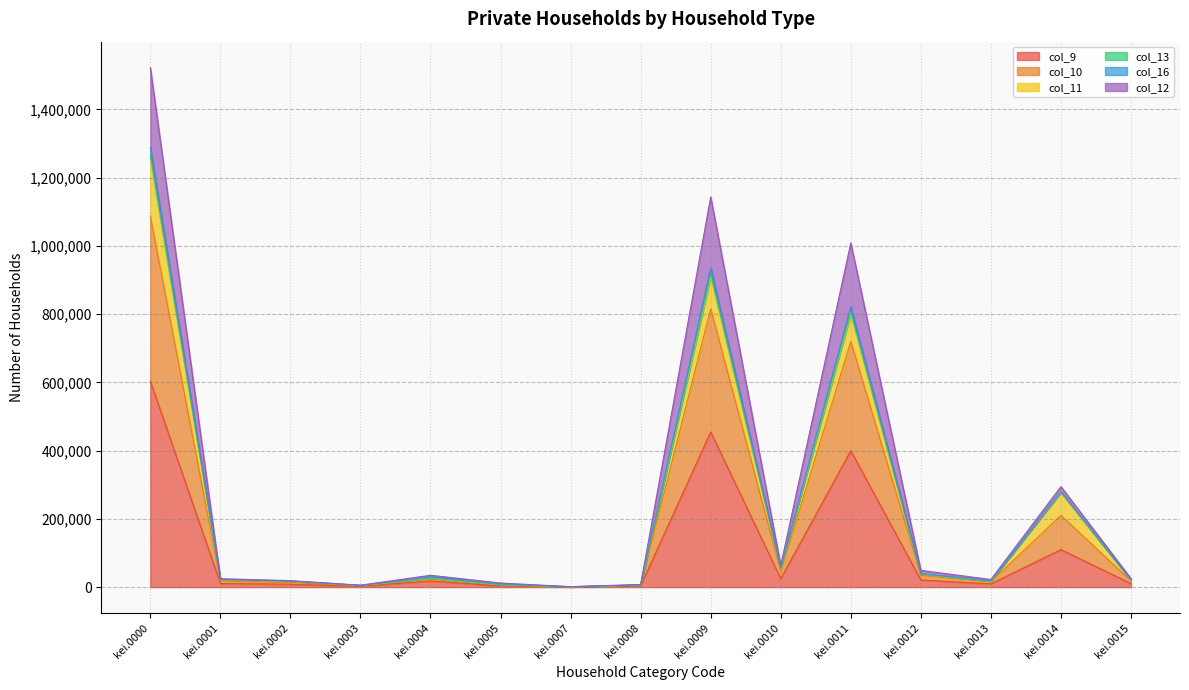

Is it true that col_10 equals 285 at kei.0007?

False